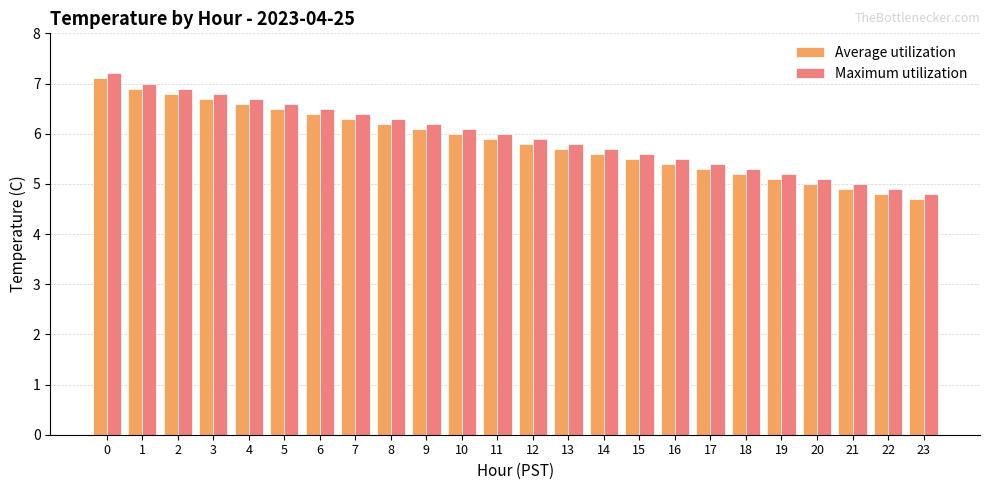

What is the total value across all series at 6?

12.9